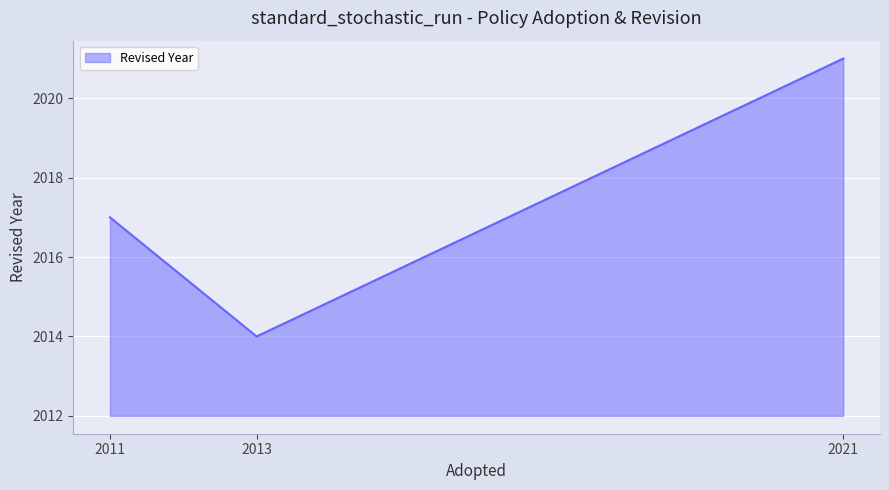

List the labels in order of value, largest first.

2021, 2011, 2013